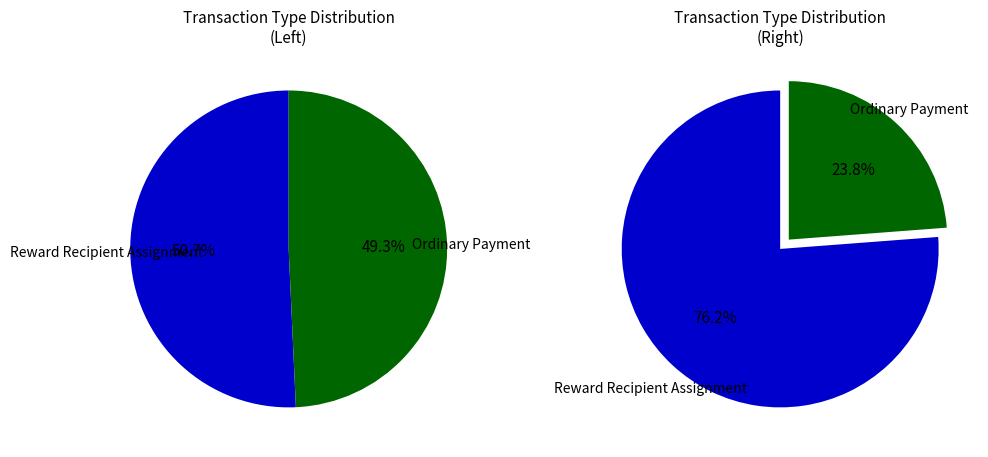

Count the number of slices in the pie.

2